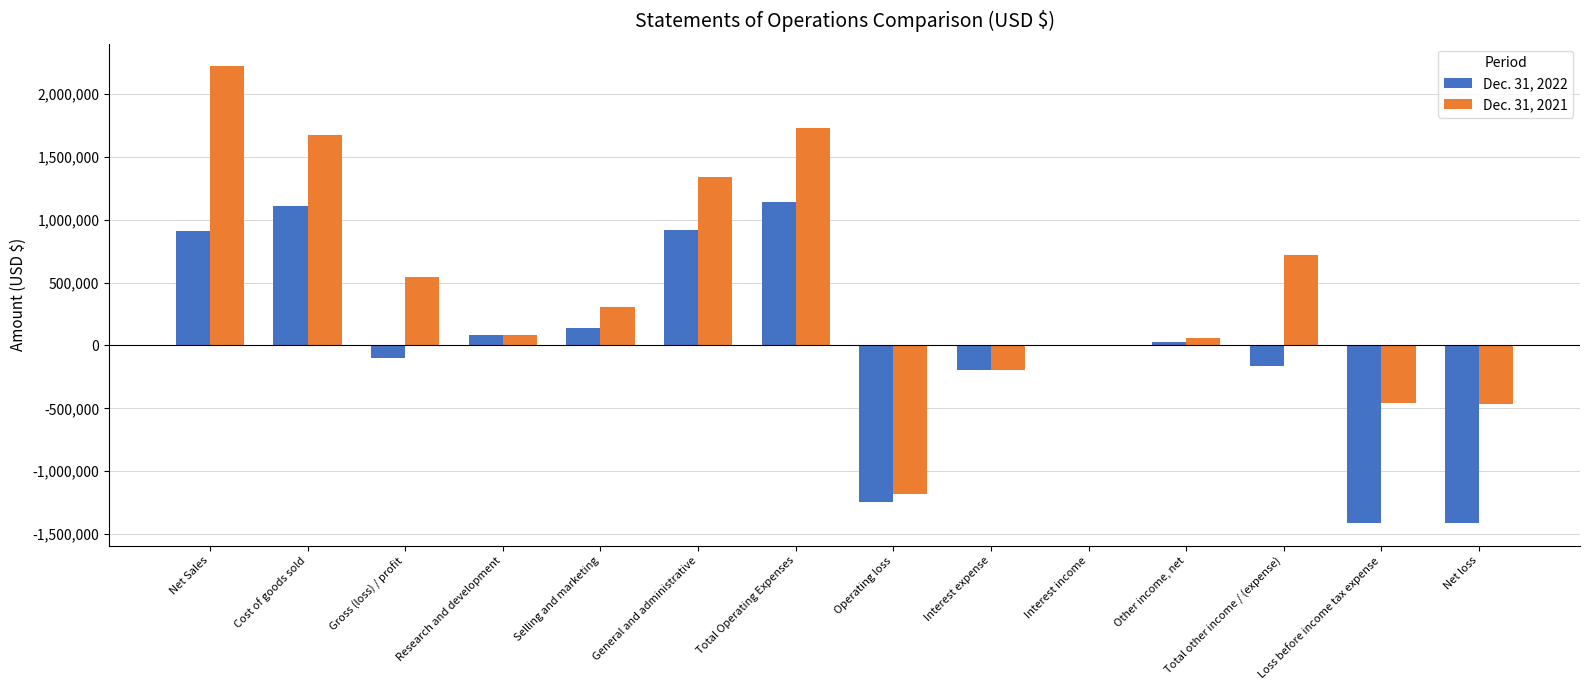

Which category has the highest value across all series?

Net Sales